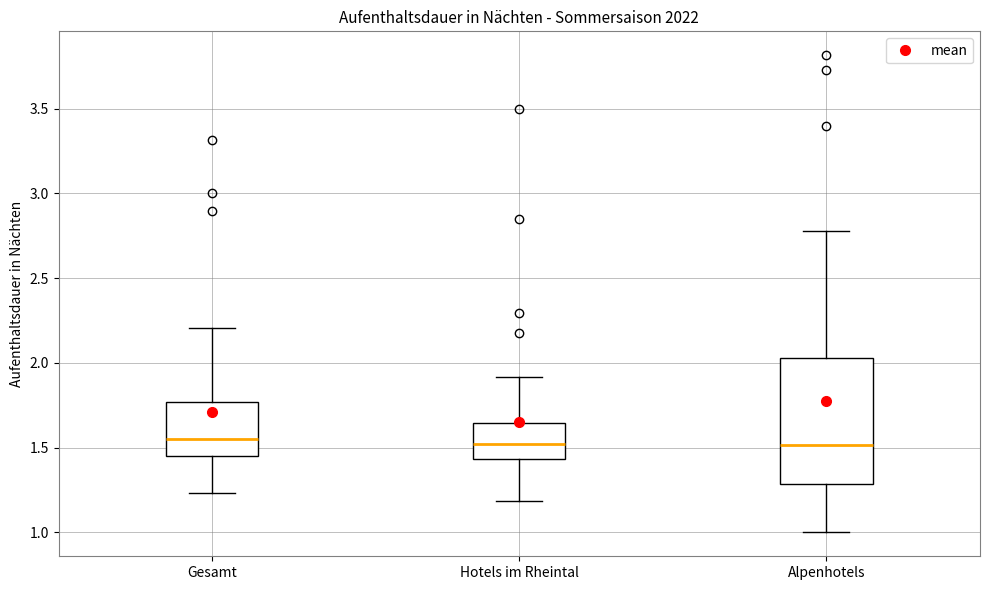

Which box is the tallest, from its lower edge to its upper edge?

Alpenhotels